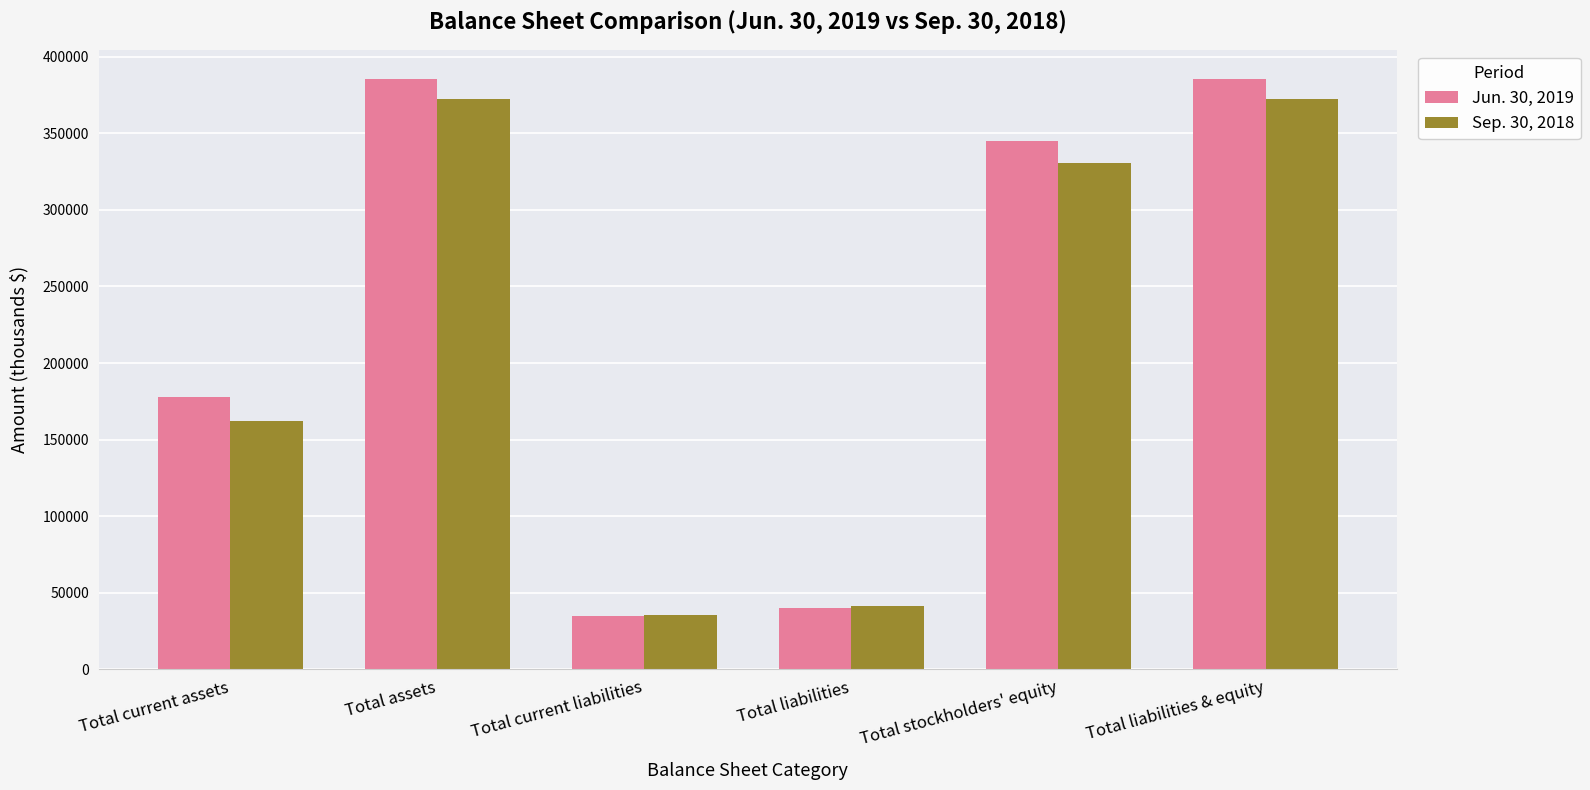

Is the value of Sep. 30, 2018 at Total liabilities greater than the value of Jun. 30, 2019 at Total assets?

No